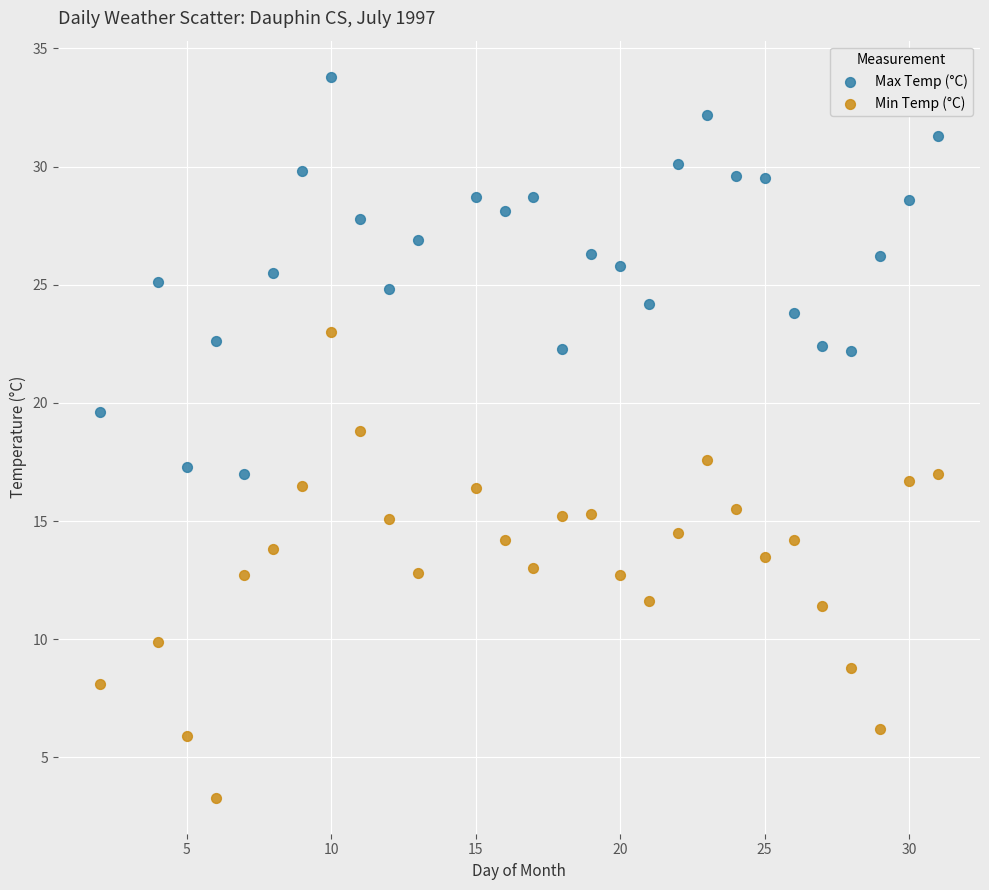

Which series reaches the maximum Y coordinate?

Max Temp (°C)